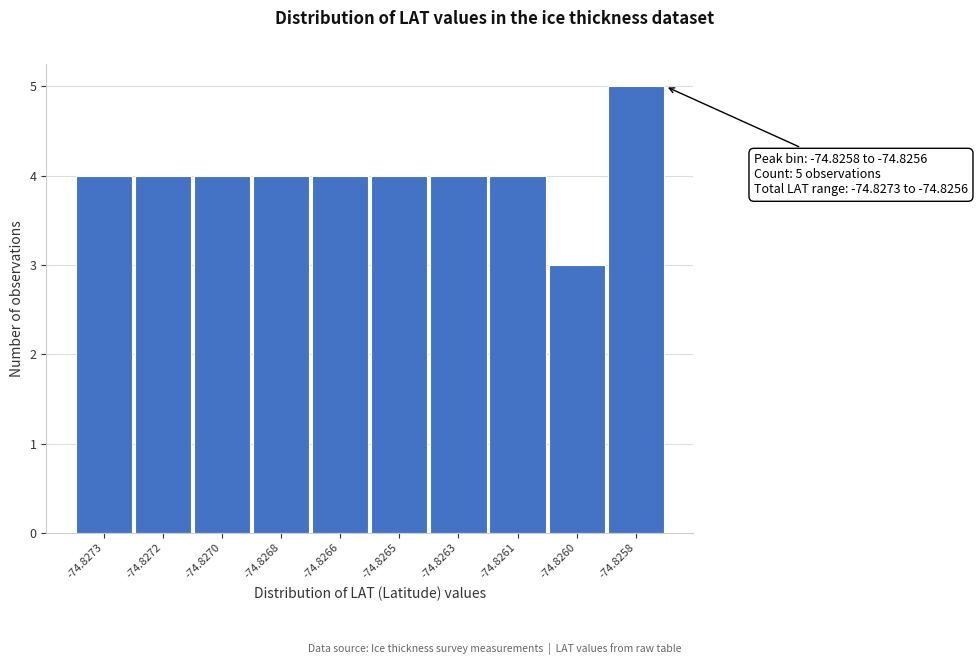

Reading right to left, what are all the values shown in this chart?

5	3	4	4	4	4	4	4	4	4